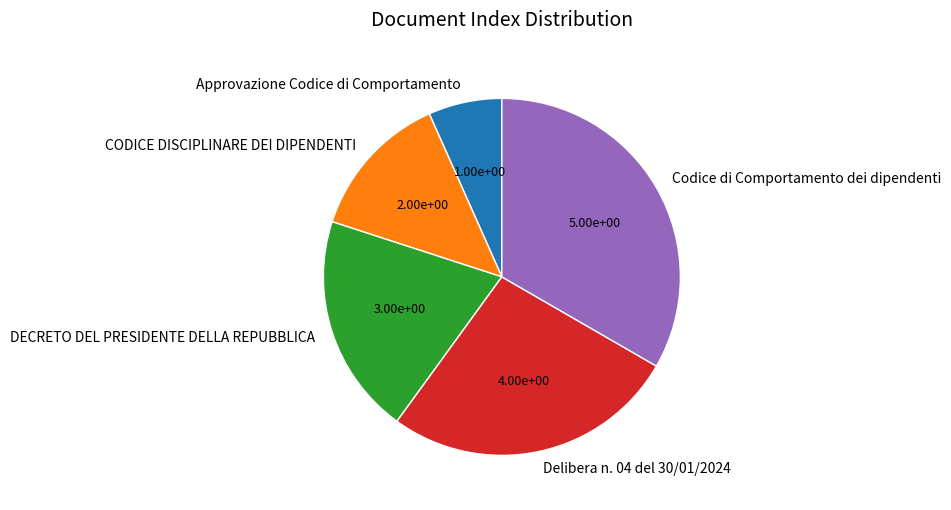

Approximately how many times larger is the value at DECRETO DEL PRESIDENTE DELLA REPUBBLICA compared to Codice di Comportamento dei dipendenti?

0.6